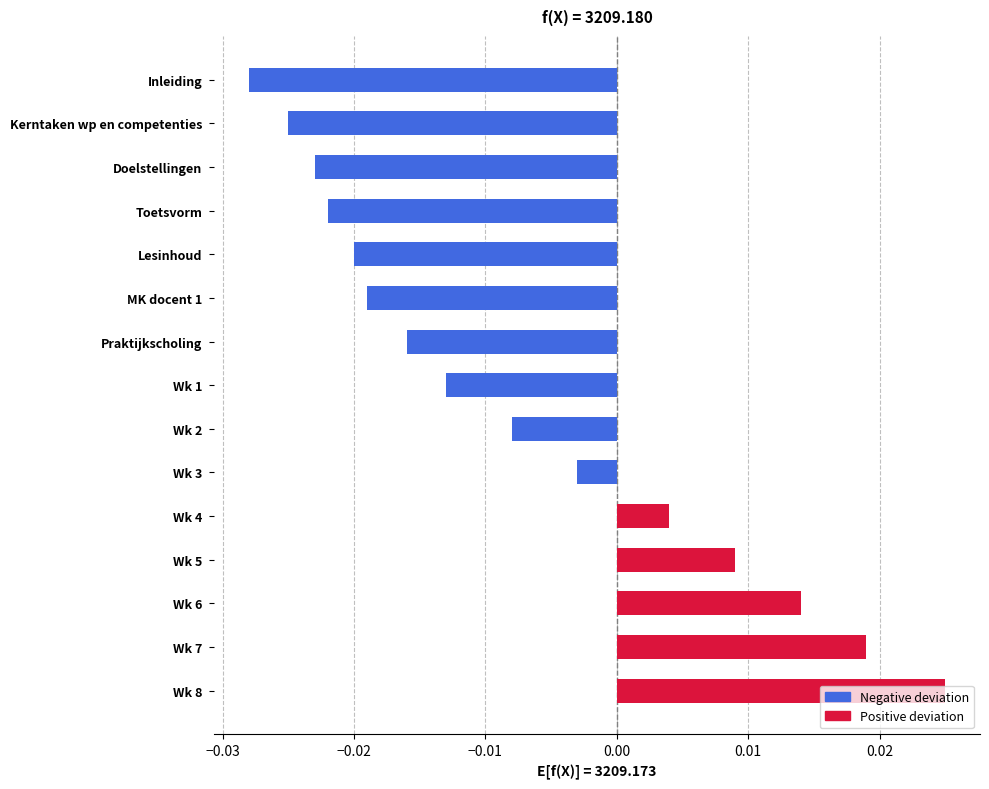

What is the label of the 3rd bar from the top?

Doelstellingen